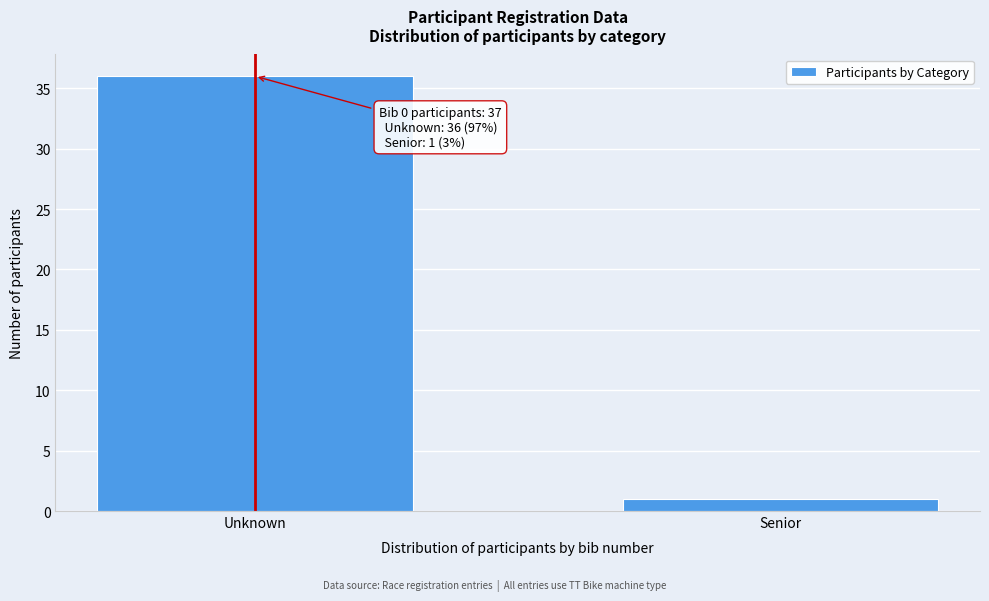

Reading left to right, transcribe all the data shown in this chart.

Unknown=36	Senior=1